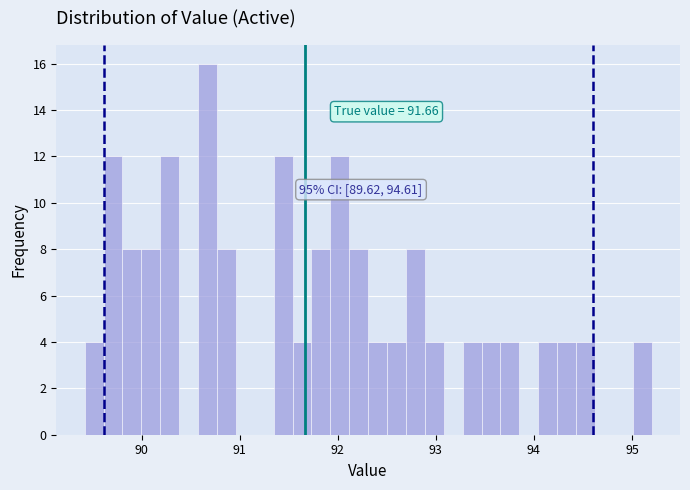

Read against the x-axis, roughly where is the centre of the tallest bar?

90.7